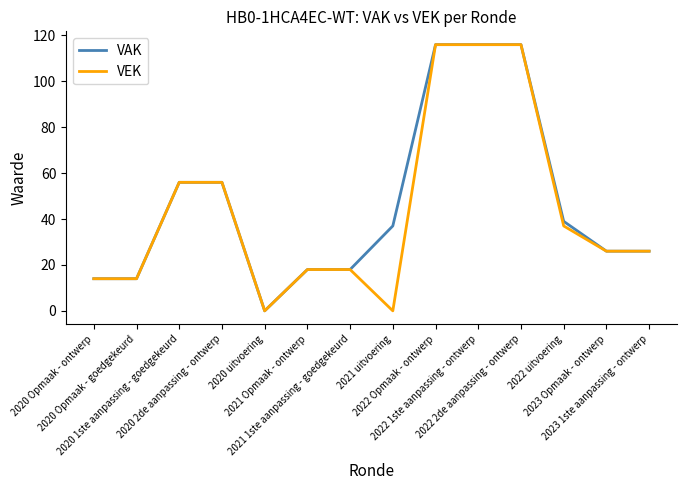

What is the maximum value shown in the chart?

116